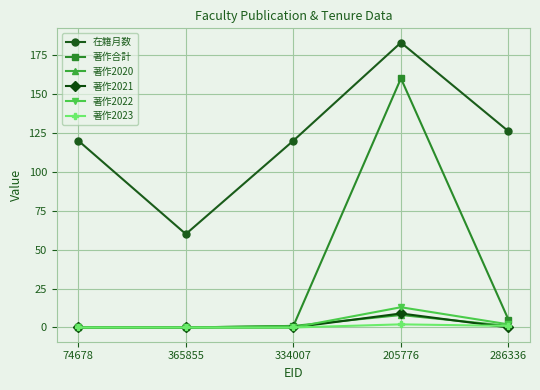

What is the maximum value shown in the chart?

183